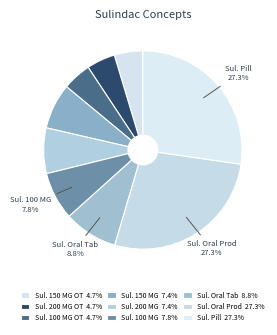

How many segments does this pie chart have?

9